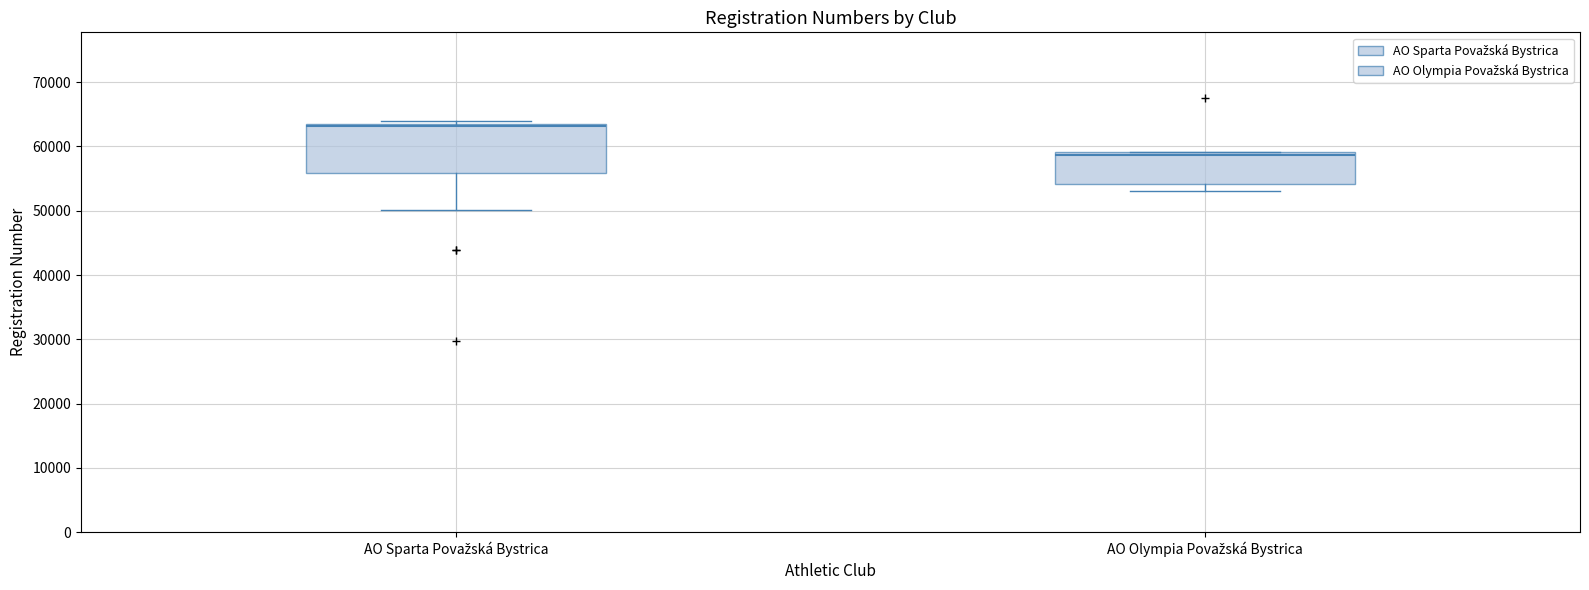

Reading left to right, read every box against the y-axis: the position of its median line, the range the box covers, and the ends of its whiskers. The values are not printed on the chart, so give them approximately, as read against the axis.

AO Sparta Považská Bystrica: median 63000 (just below the box's upper edge), box 56000 to 63000, whiskers 50000 to 64000
AO Olympia Považská Bystrica: median 59000 (just below the box's upper edge), box 54000 to 59000, whiskers 53000 to 59000